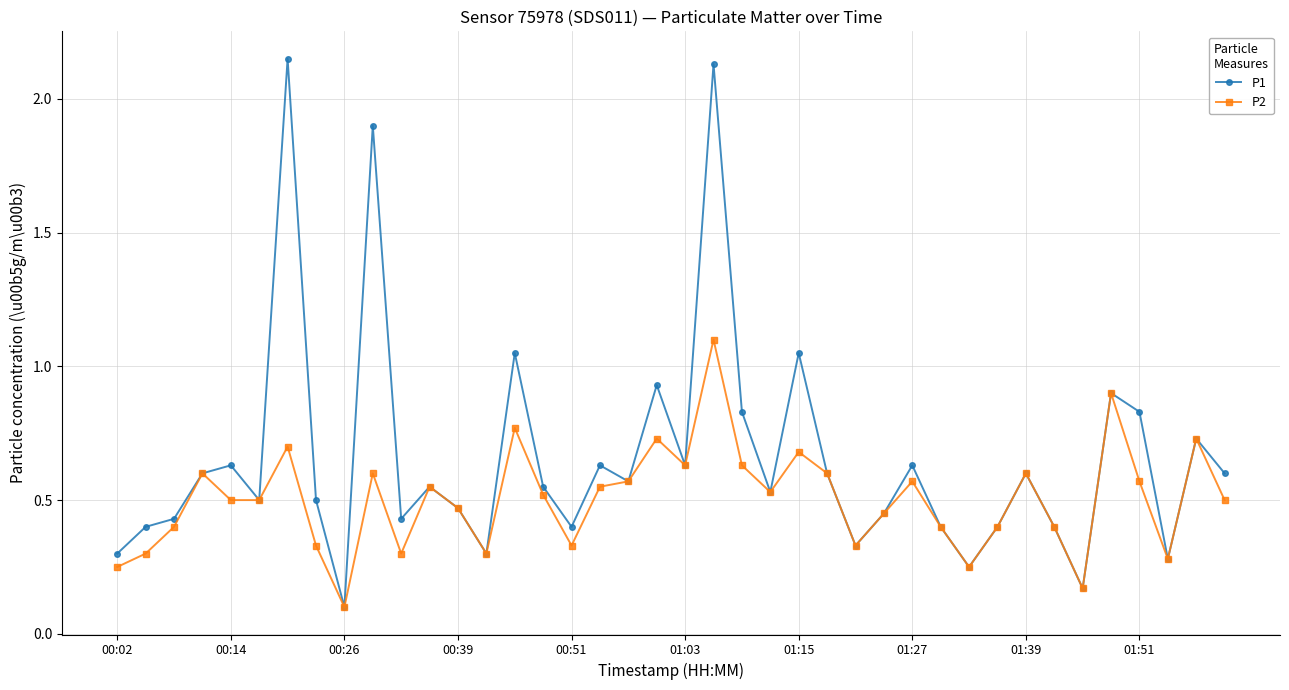

Is this an area chart (filled region under the line)?

No